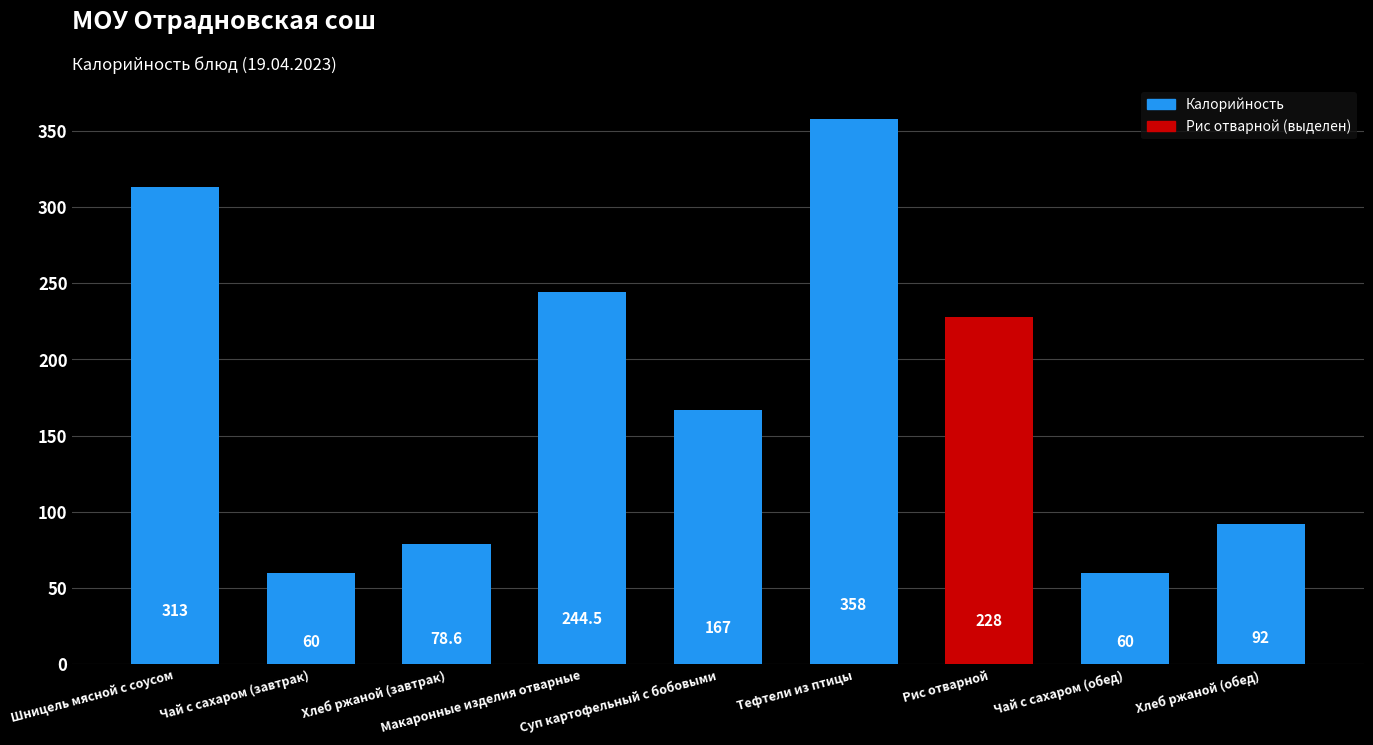

What is the minimum value shown in the chart?

60.0